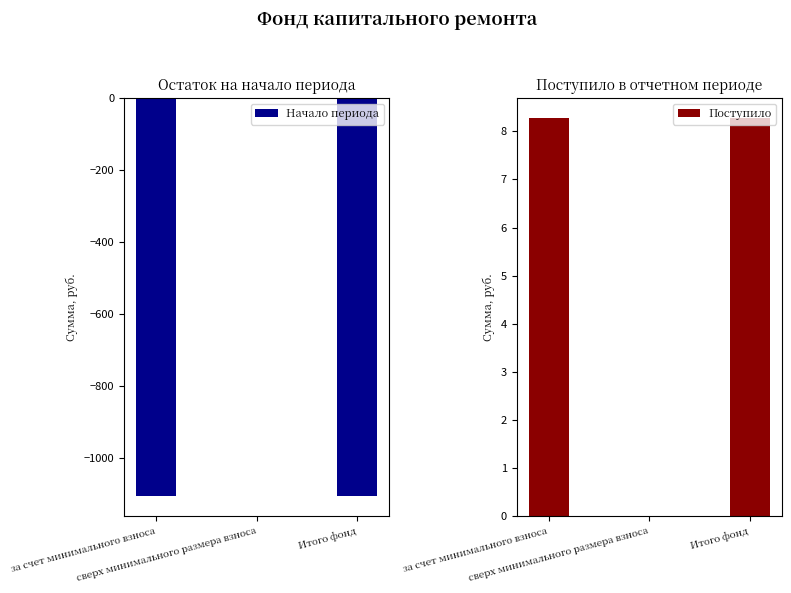

What are all the series names shown in the legend?

Начало периода, Поступило